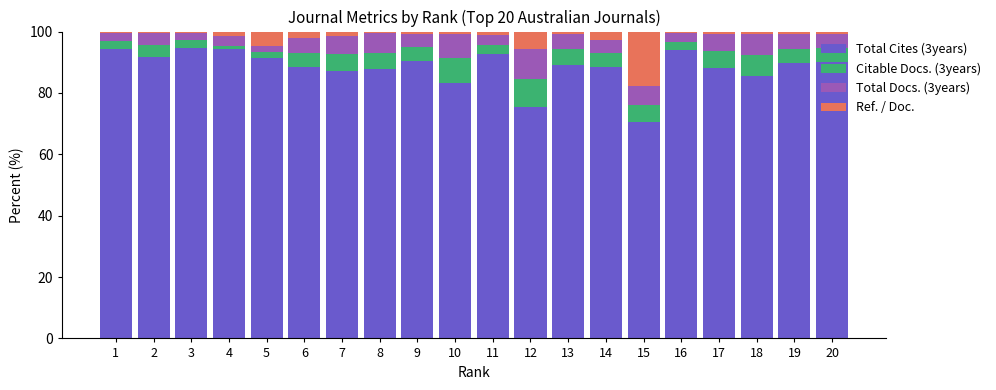

The value of Total Cites (3years) at 20 is 90.1. True or false?

True